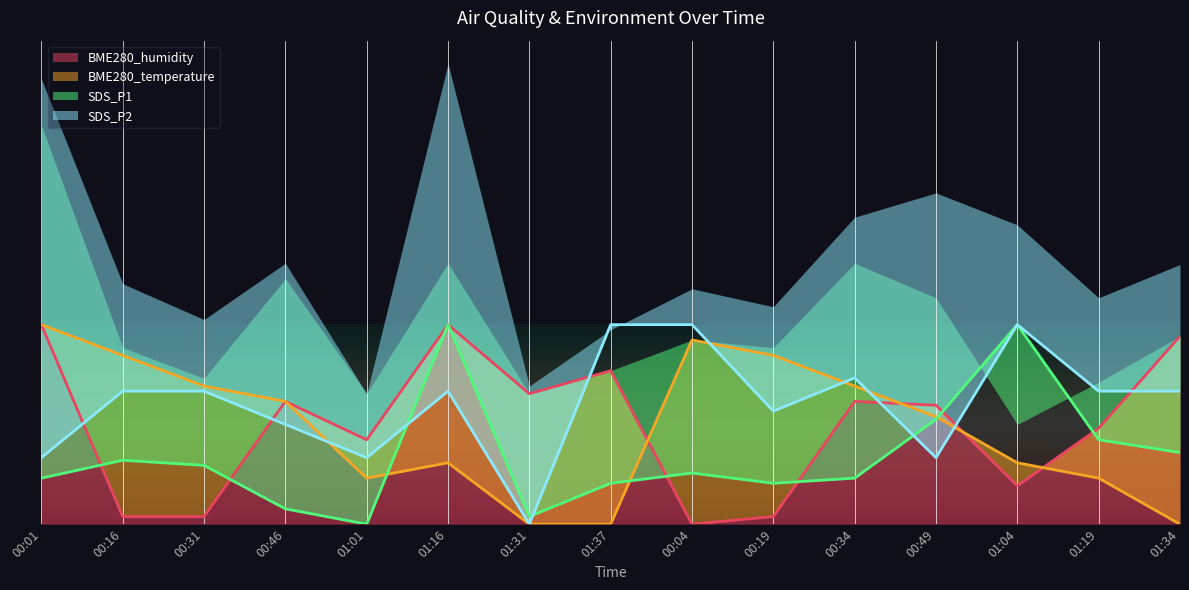

How many interior local peaks does the BME280_temperature series have?

2